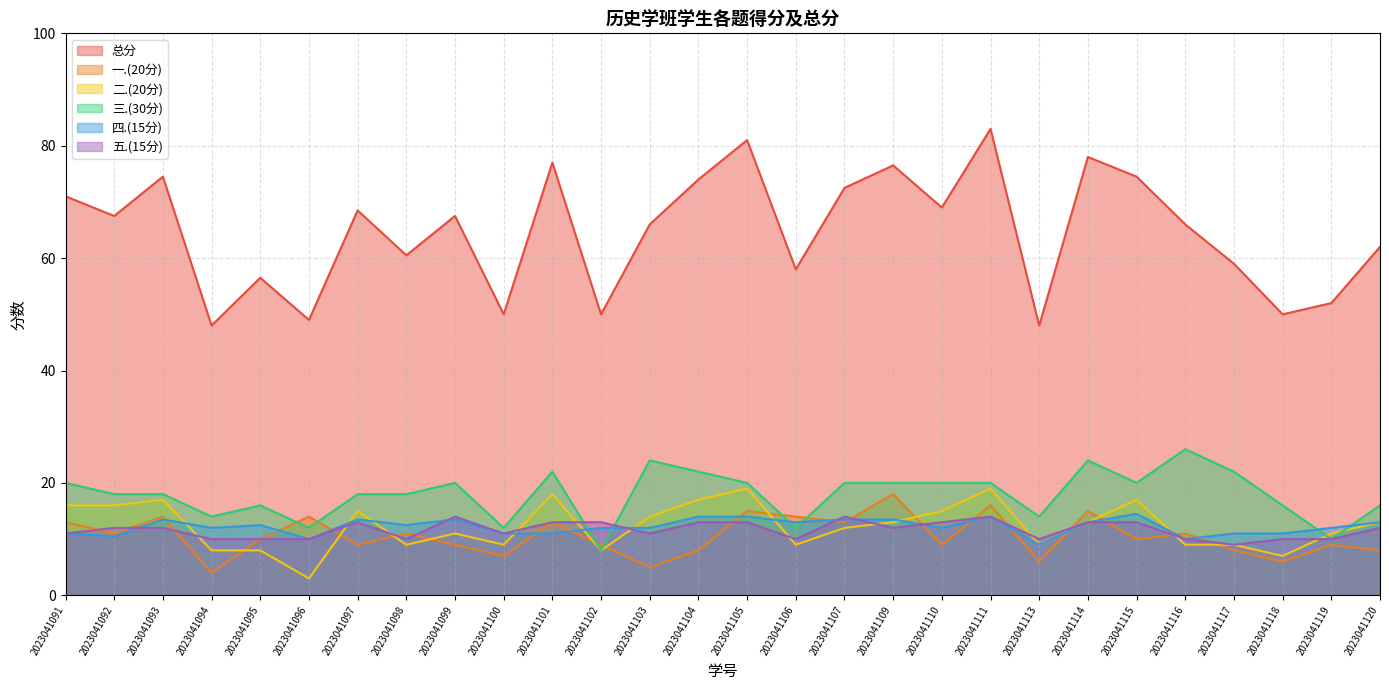

What is the difference between the maximum and second lowest values in the 总分 series?

35.0